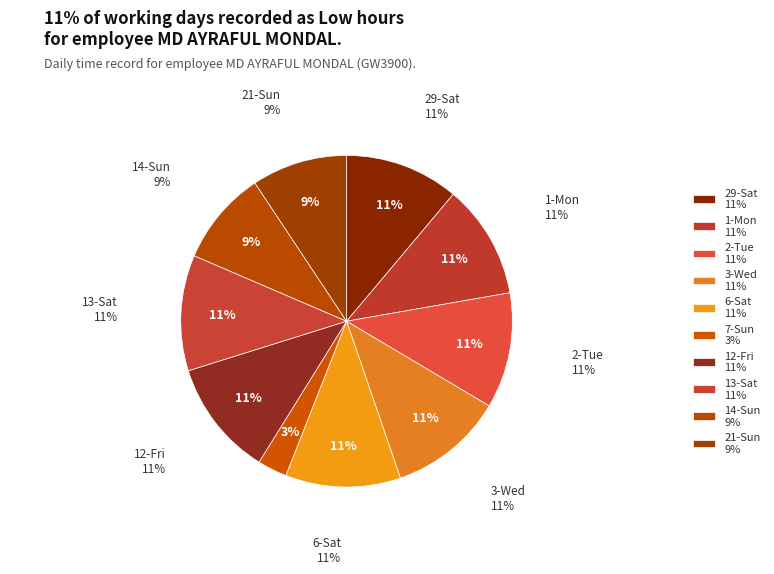

Which slice is the largest?

12-Fri